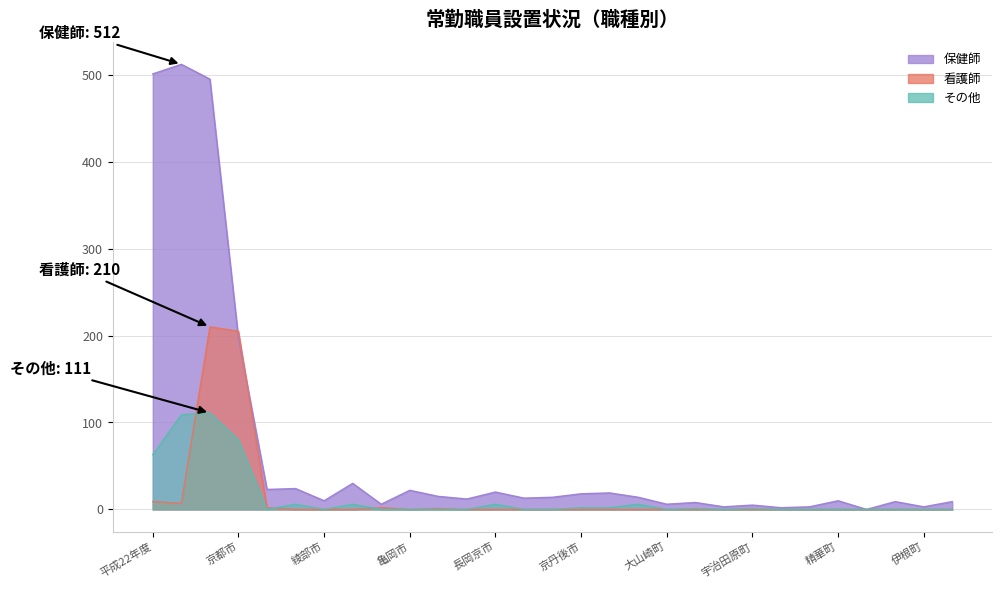

What position from the left is 京都市?

4